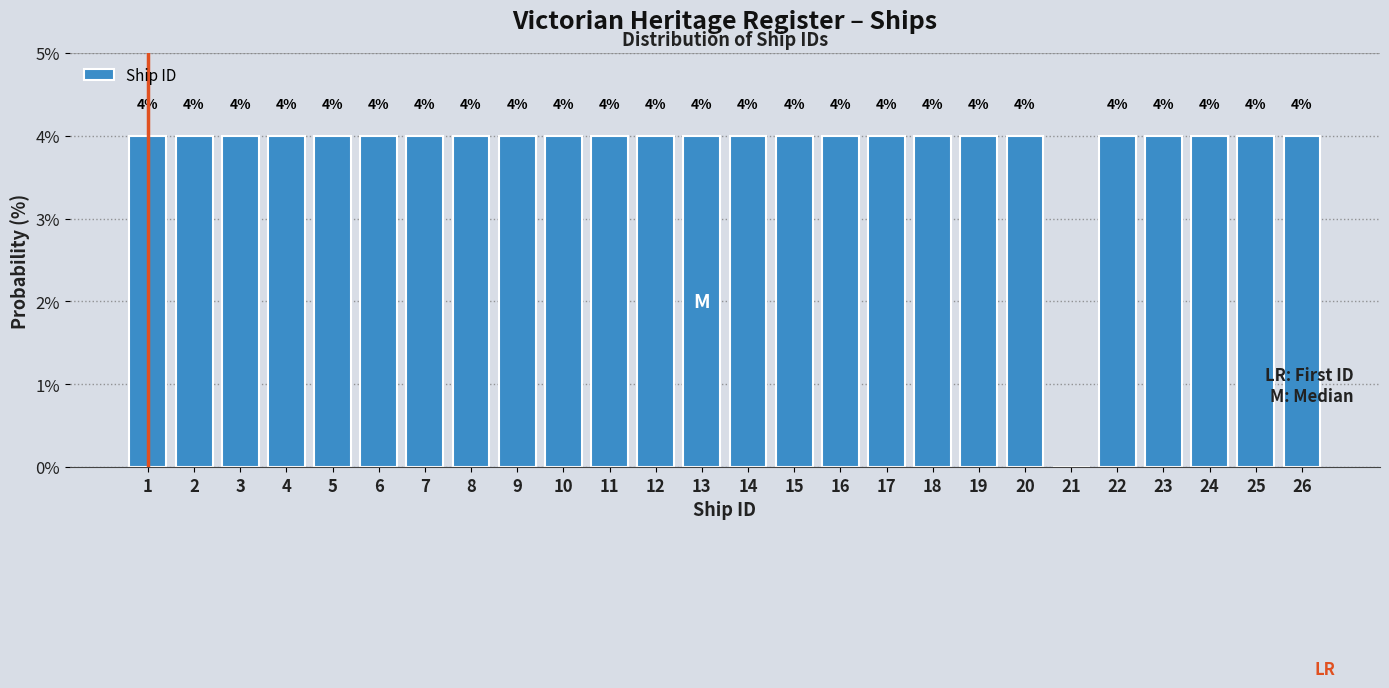

Reading left to right, transcribe all the data shown in this chart.

1=4	2=4	3=4	4=4	5=4	6=4	7=4	8=4	9=4	10=4	11=4	12=4	13=4	14=4	15=4	16=4	17=4	18=4	19=4	20=4	21=0	22=4	23=4	24=4	25=4	26=4